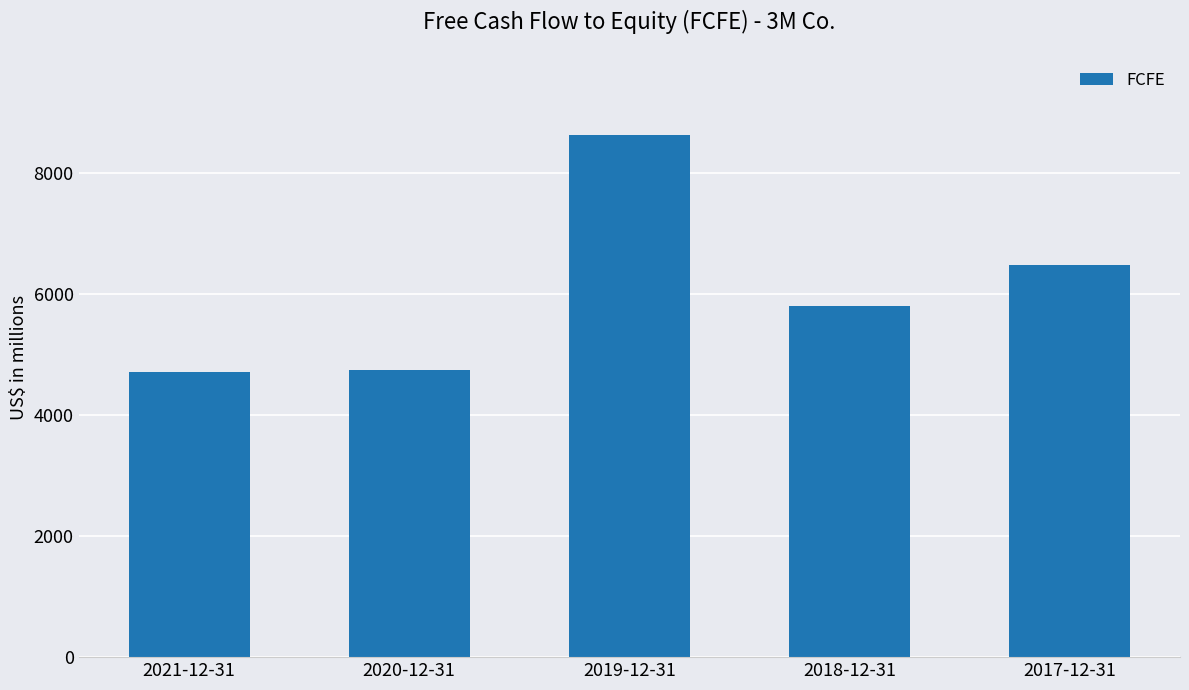

What is the label of the 5th bar from the right?

2021-12-31